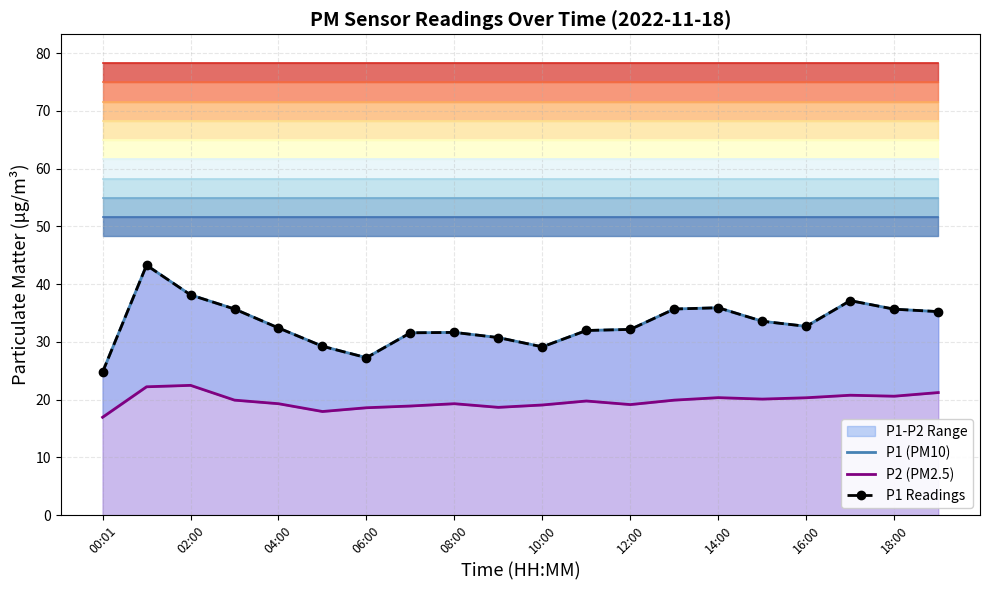

At which label does P1 reach its minimum?

00:01